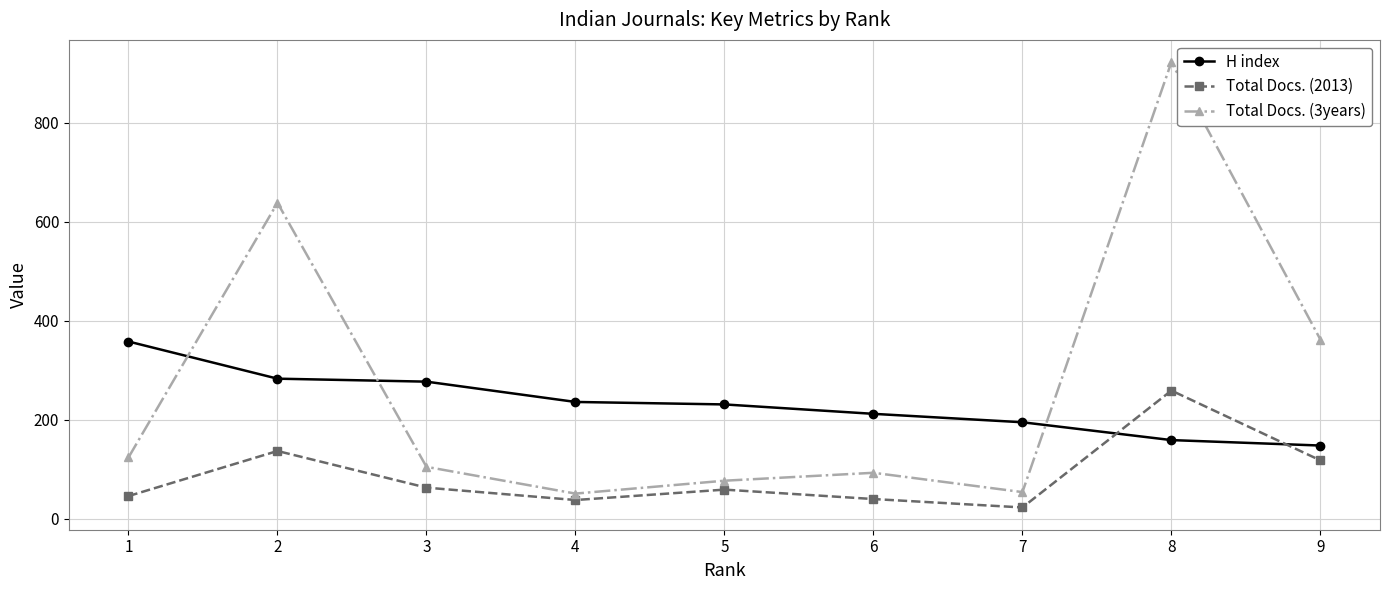

Between 2 and 5, which series saw the biggest shift?

Total Docs. (3years)